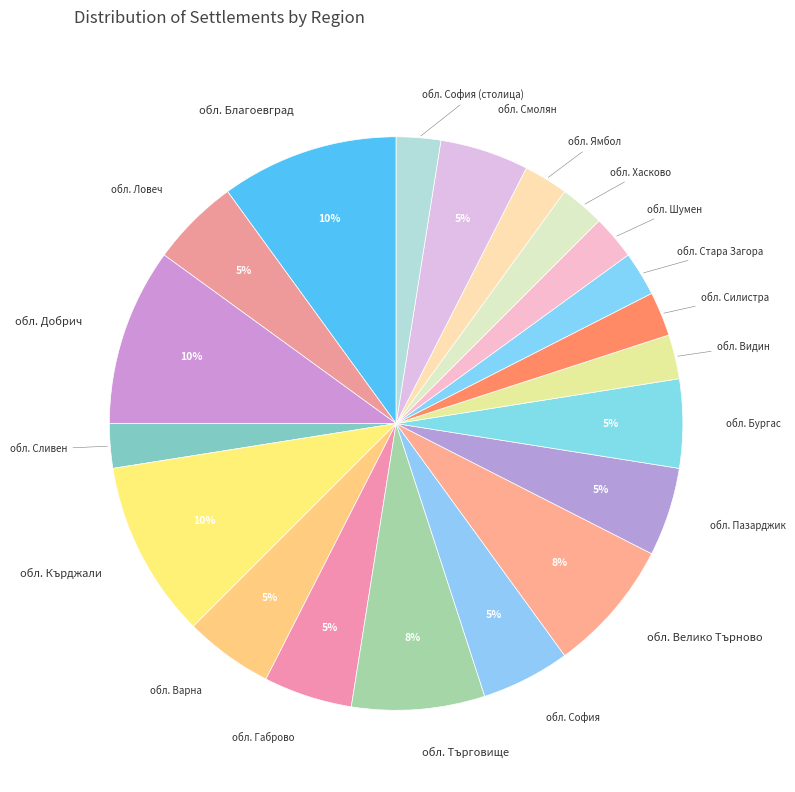

Count the number of slices in the pie.

20